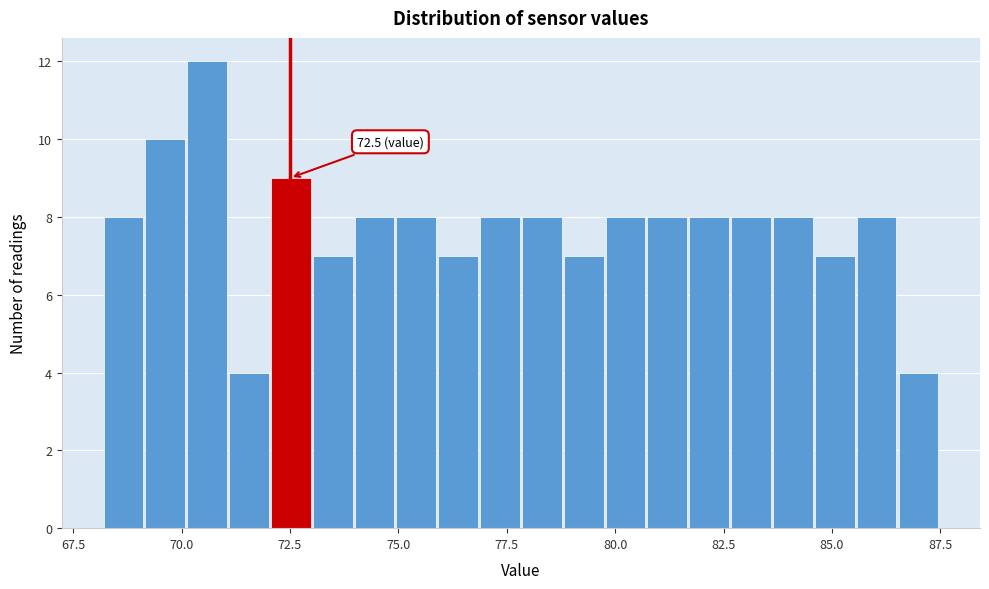

Around what value on the x-axis is the tallest bar? Give the approximate position of its centre, as read against the axis.

70.5